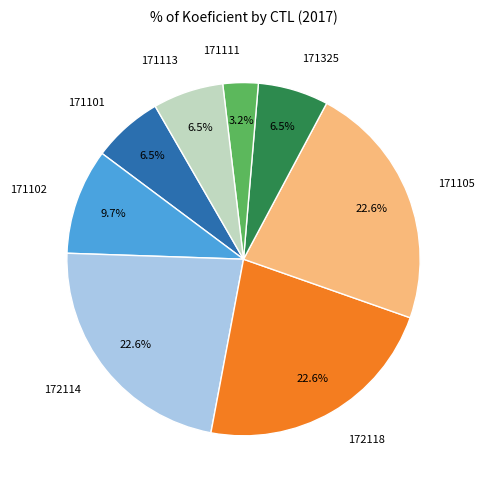

Does 171102 represent more than half of the total?

No